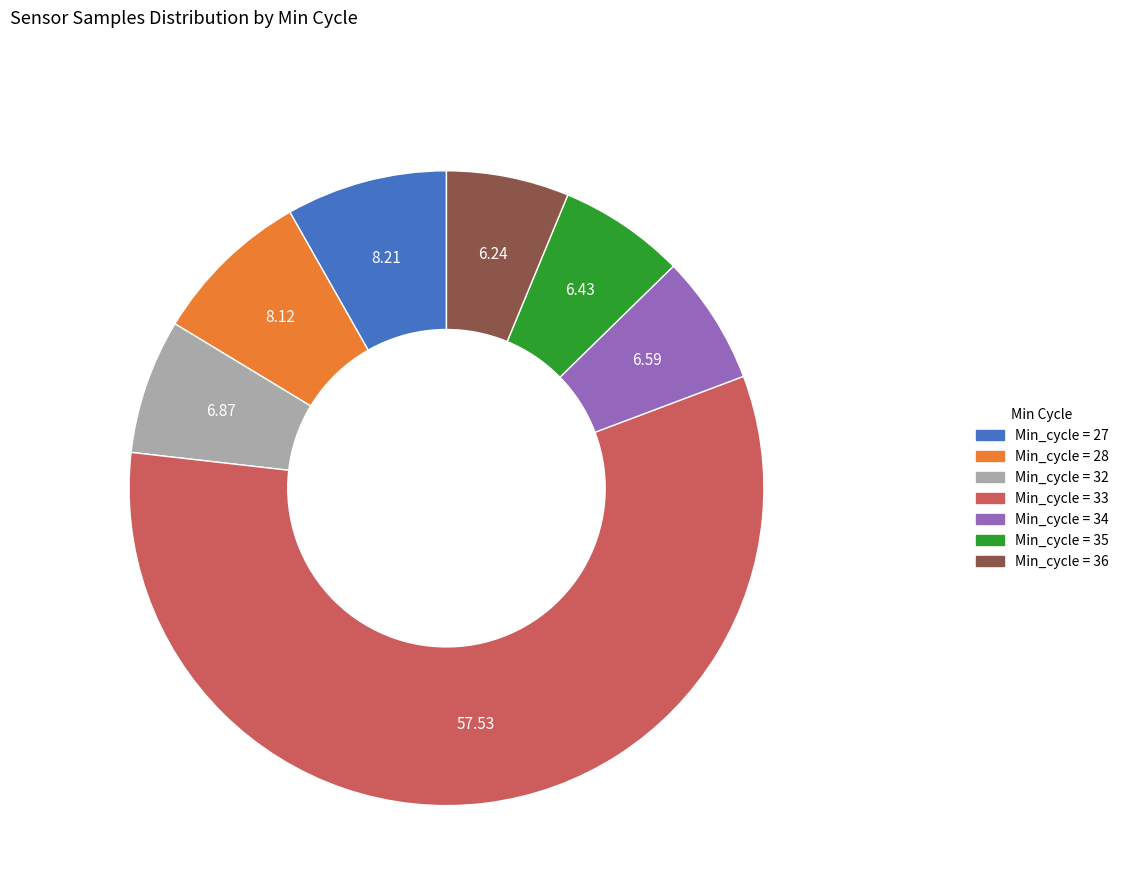

Is the sum of Min_cycle = 36 and Min_cycle = 34 greater than half?

No